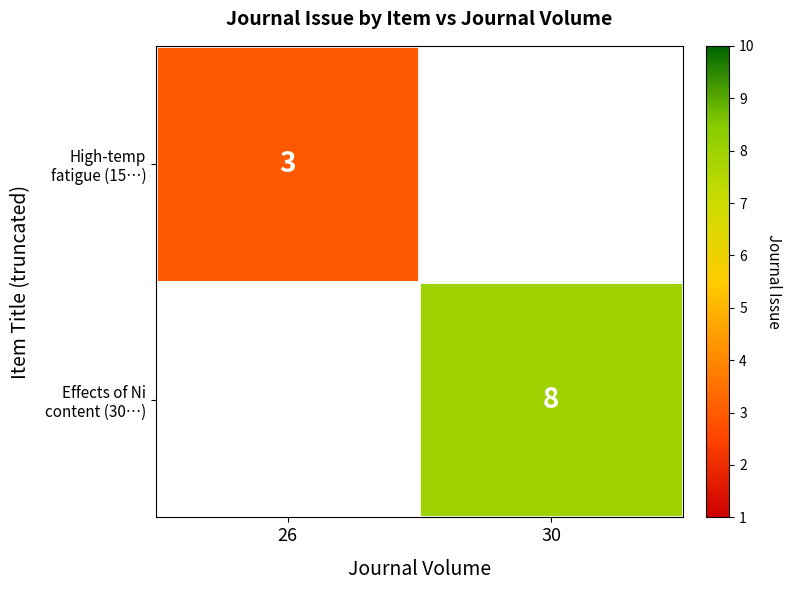

What is the approximate value of High-temp fatigue (15…) at 26?

3.0